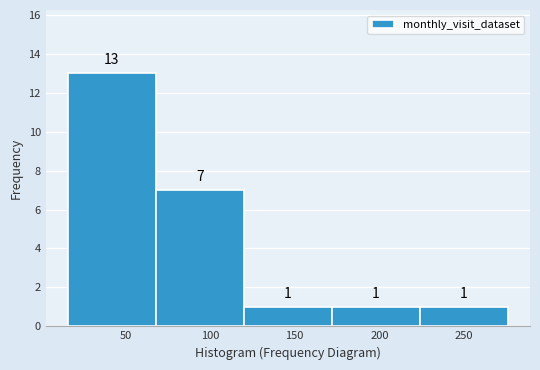

Reading left to right, list every bar in this chart as the range it spans on the x-axis followed by its height. The bar edges are not printed on the chart, so give them approximately, as read against the axis.

16 to 68: 13
68 to 120: 7
120 to 172: 1
172 to 224: 1
224 to 276: 1